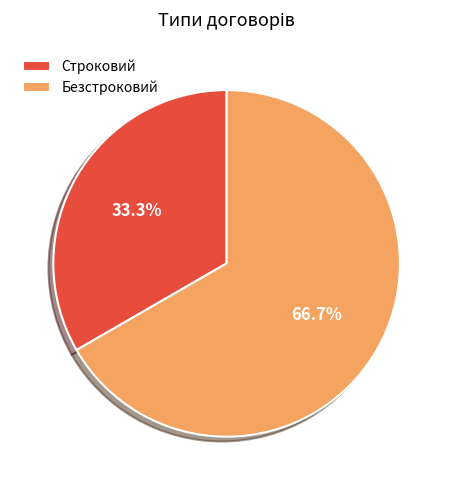

How many segments does this pie chart have?

2